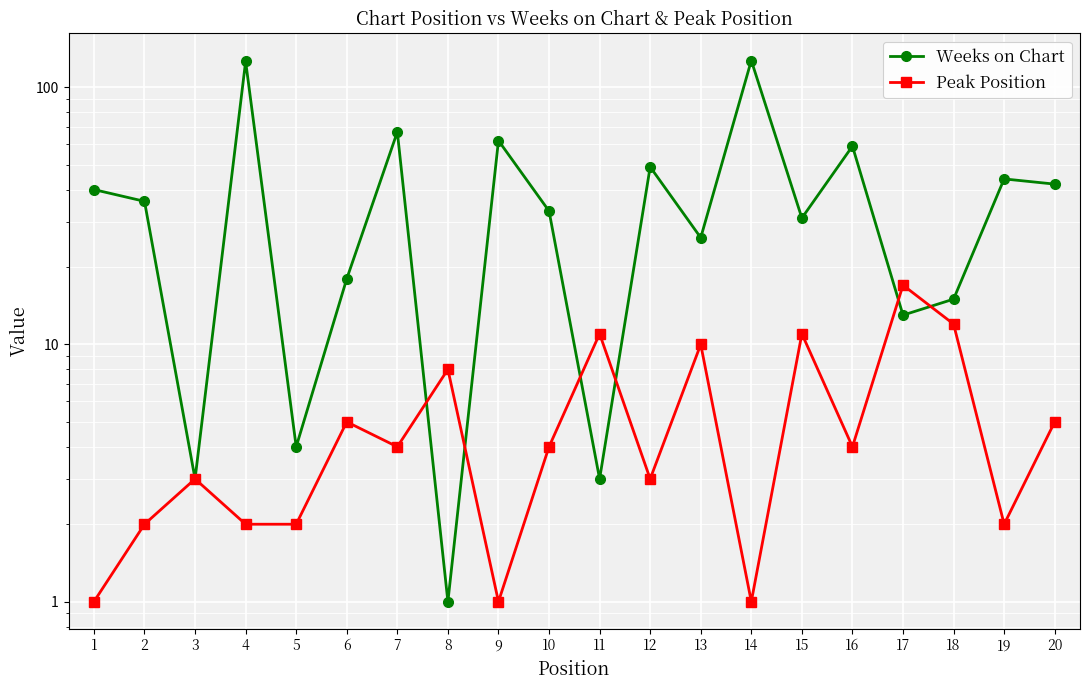

How many data points in Weeks on Chart are above 36?

9